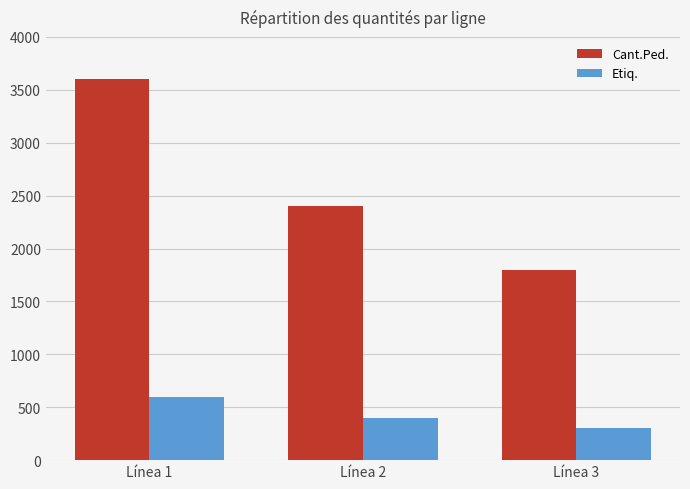

How many categories are shown in the chart?

3